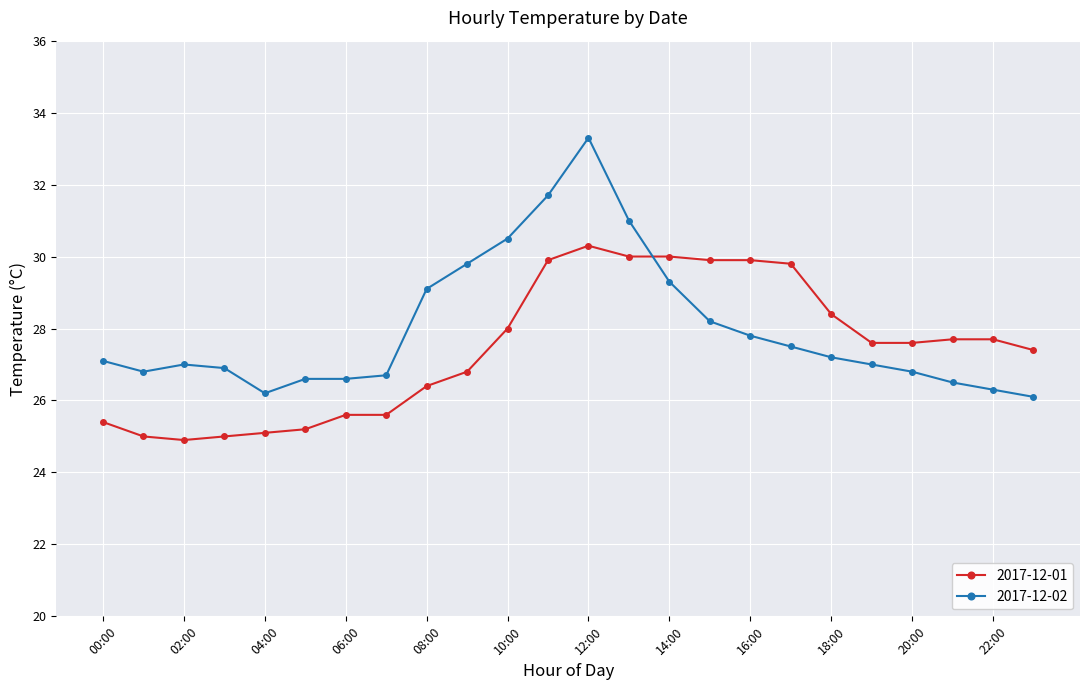

List the series in order of their peak value, lowest first.

2017-12-01, 2017-12-02